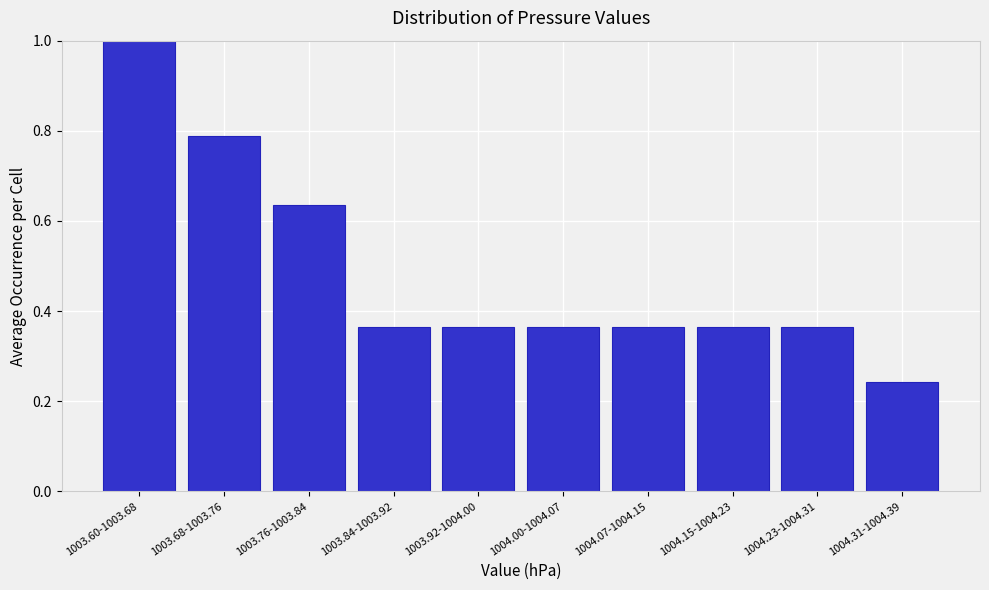

What is the sum of all values?

4.8